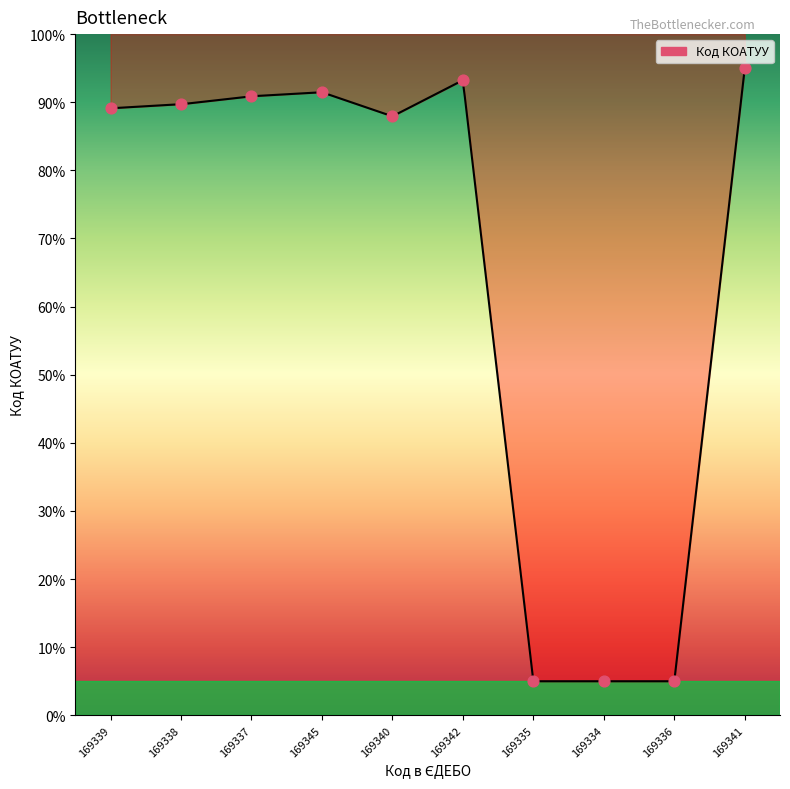

Which has a higher value, 169342 or 169345?

169342